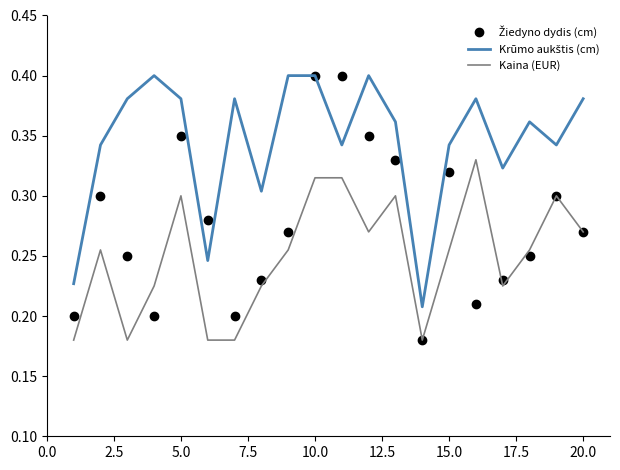

Which series has the largest total across all categories?

Krūmo aukštis (cm)